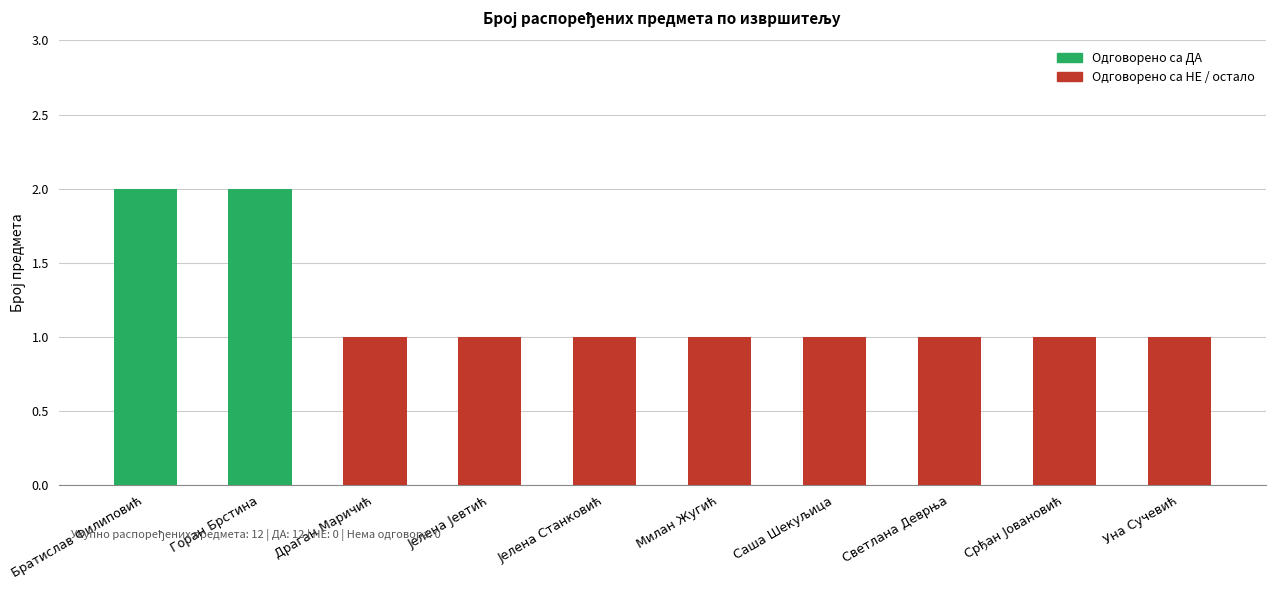

Is the value of Одговорено са ДА at Срђан Јовановић greater than the value of Бр. распоређених предмета at Горан Брстина?

No